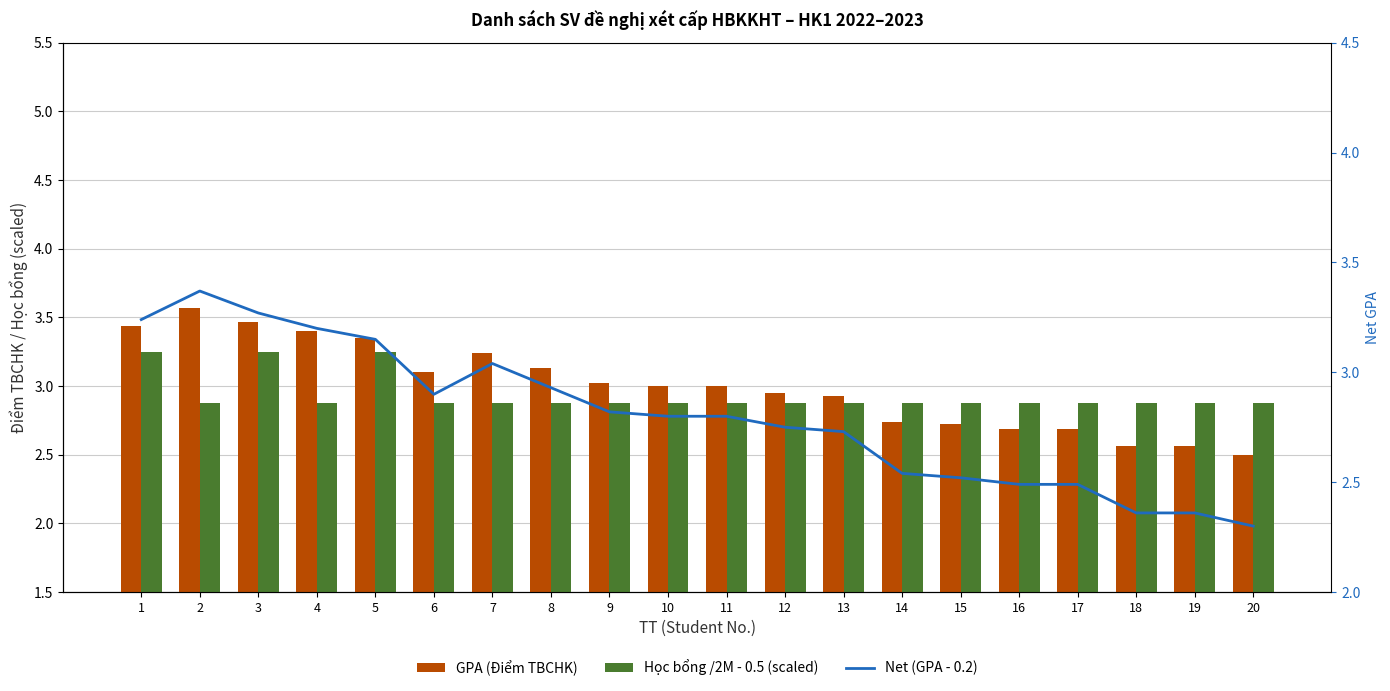

How many values in the GPA (Điểm TBCHK) series are below 3?

9